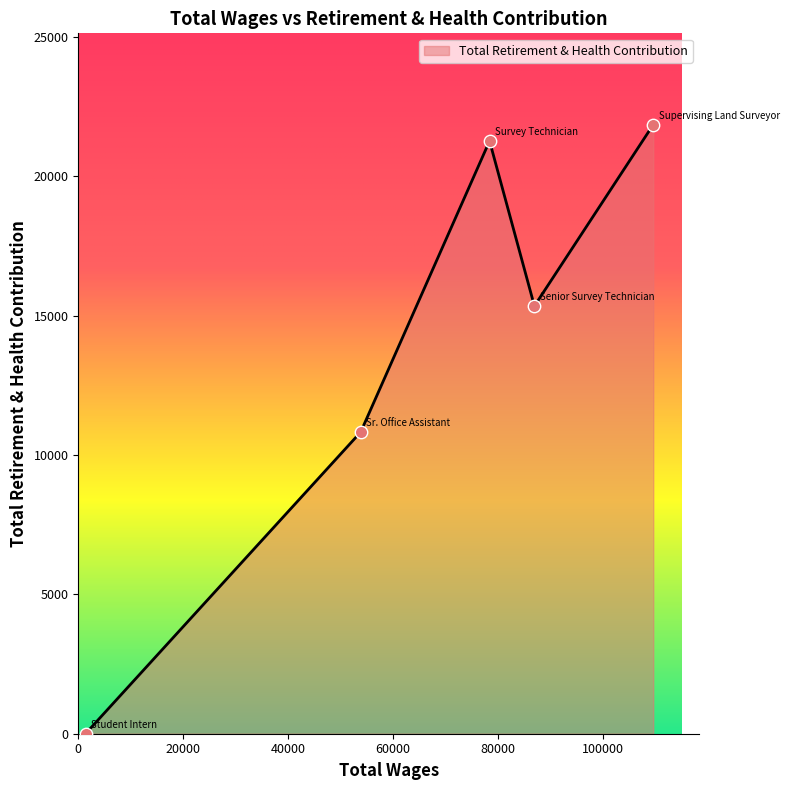

What is the average value?

13856